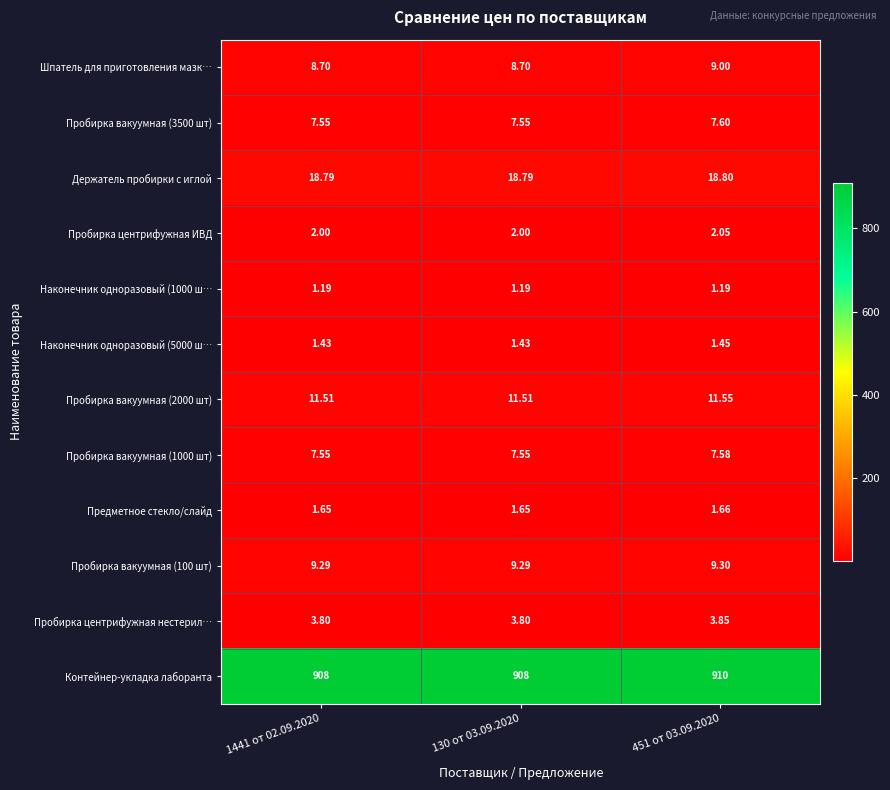

Which series changed the most between 1441 от 02.09.2020 and 451 от 03.09.2020?

Контейнер-укладка лаборанта